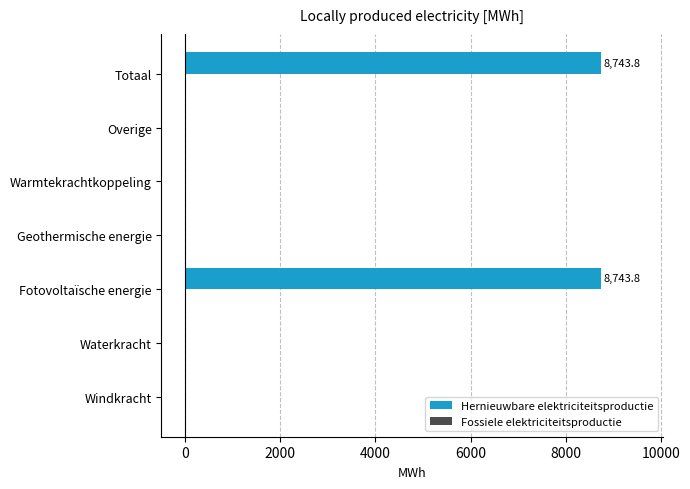

What is the change in value from Fotovoltaïsche energie to Geothermische energie?

-8743.8